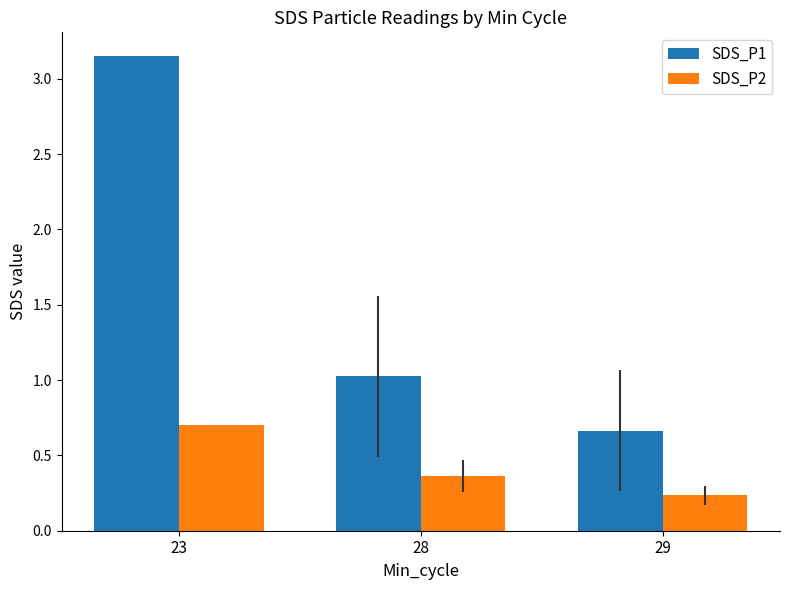

Which series has the largest range (max minus min)?

SDS_P1